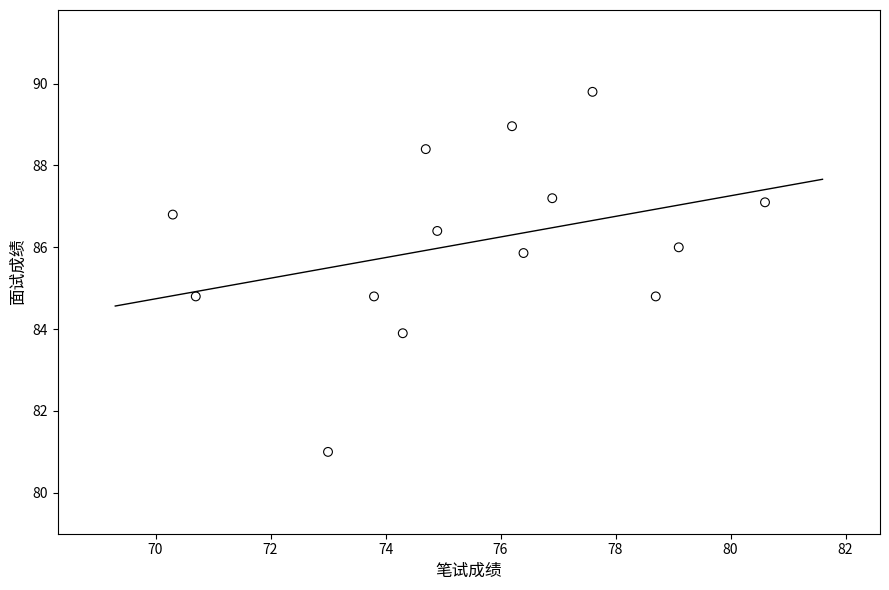

What is the range of X values (max minus min)?

10.3